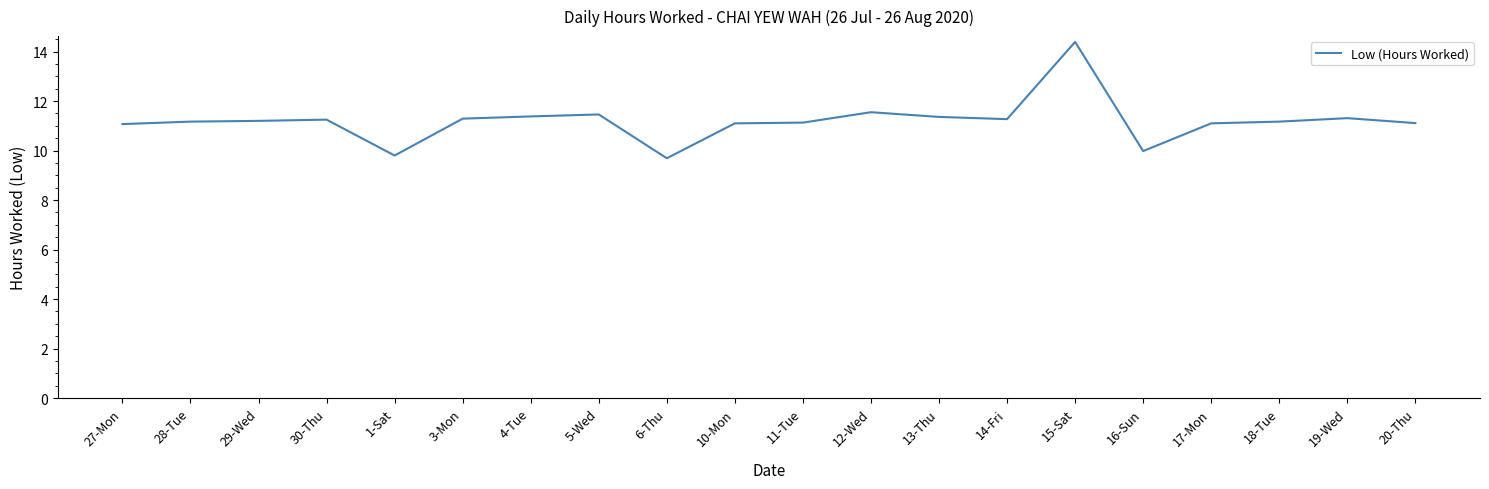

What position from the left is 30-Thu?

4